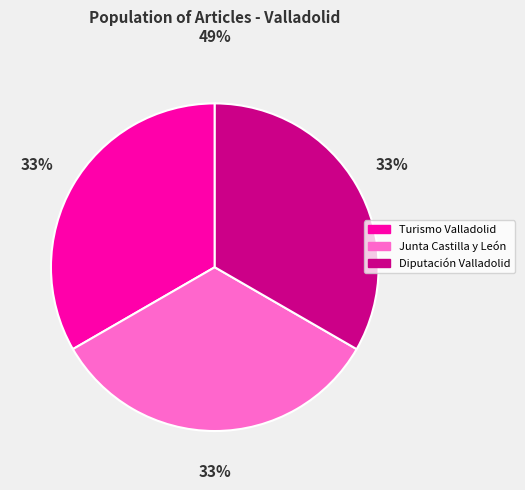

How many slices are in this pie chart?

3